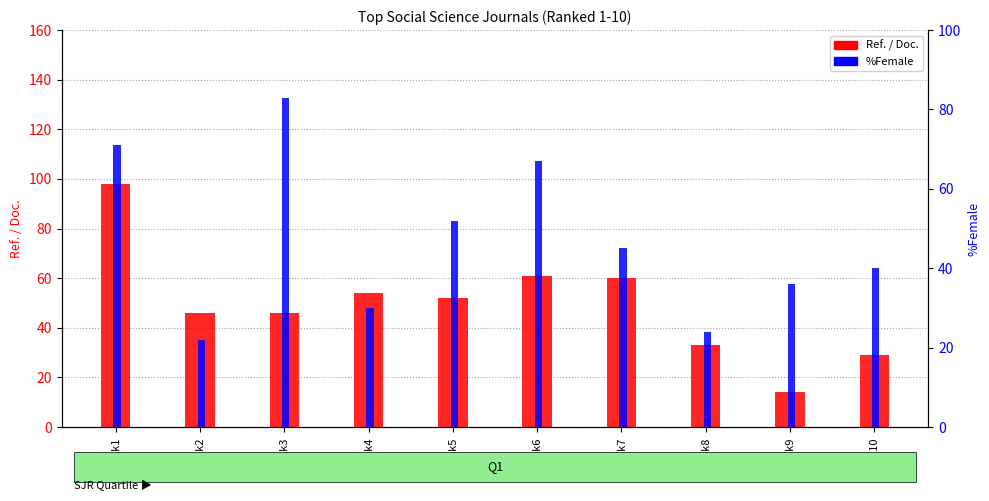

What is the sum of the Ref. / Doc. values at Rank7 and Rank2?

106